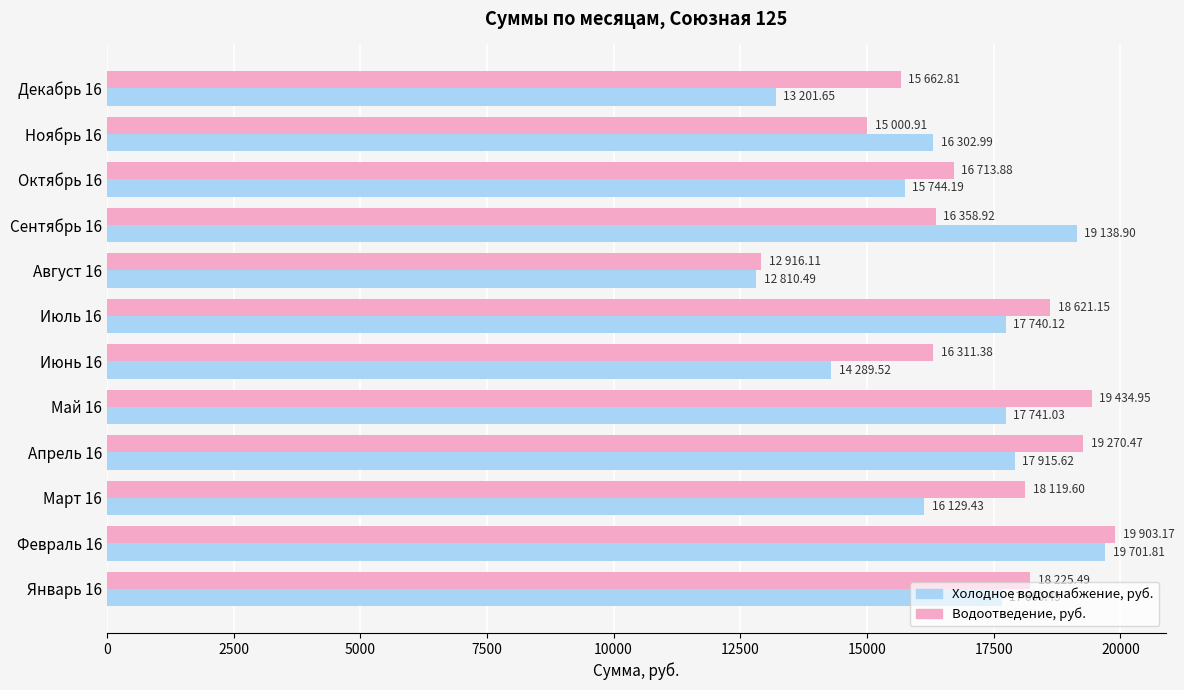

Which series changed the most between Октябрь 16 and Декабрь 16?

Холодное водоснабжение, руб.